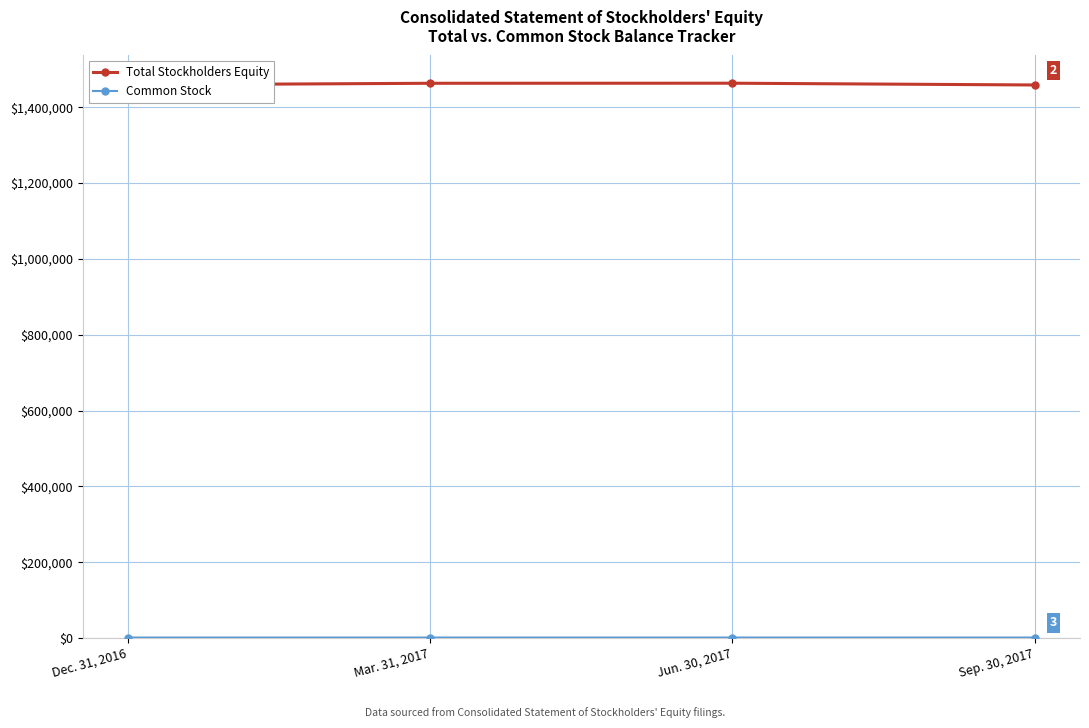

How many lines are shown in the chart?

2